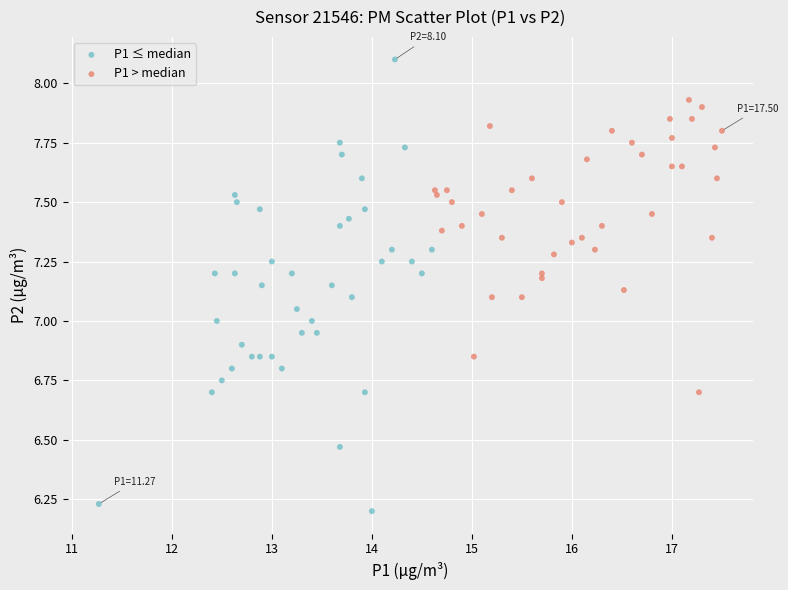

Which series reaches the maximum Y coordinate?

P1 ≤ median